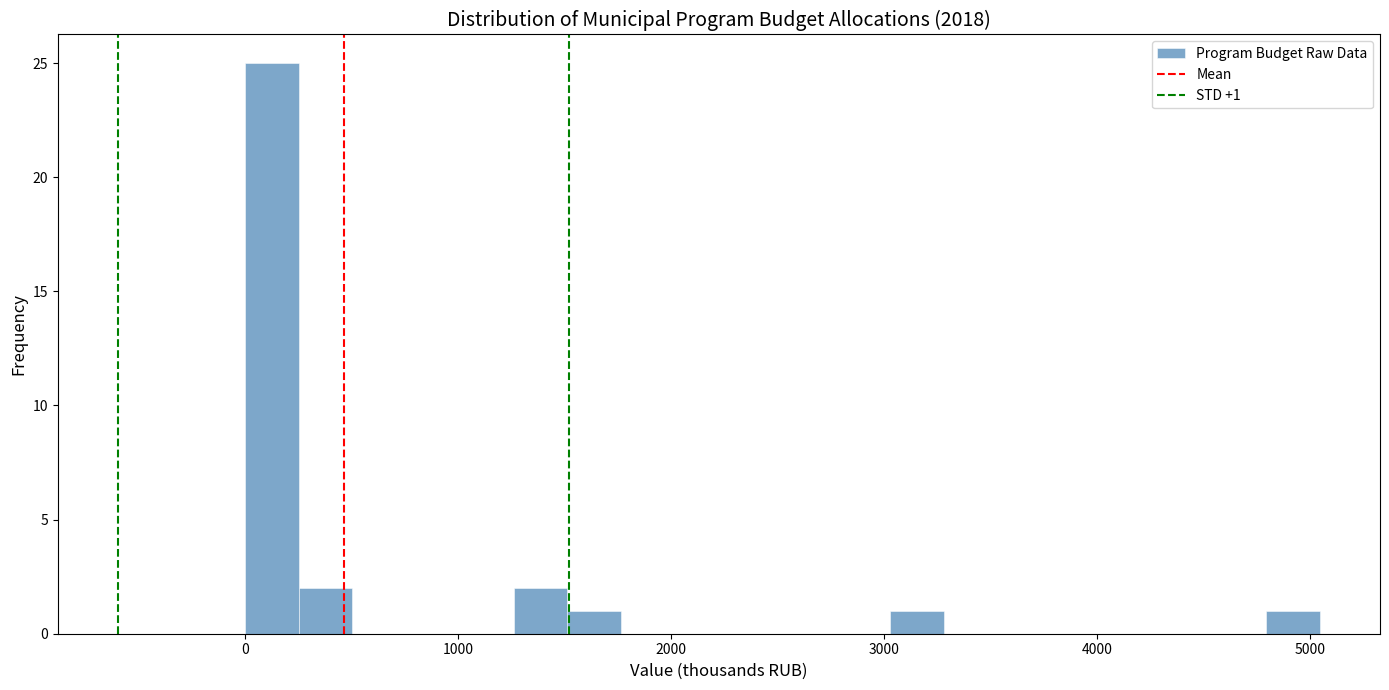

Around what value on the x-axis is the tallest bar? Give the approximate position of its centre, as read against the axis.

100